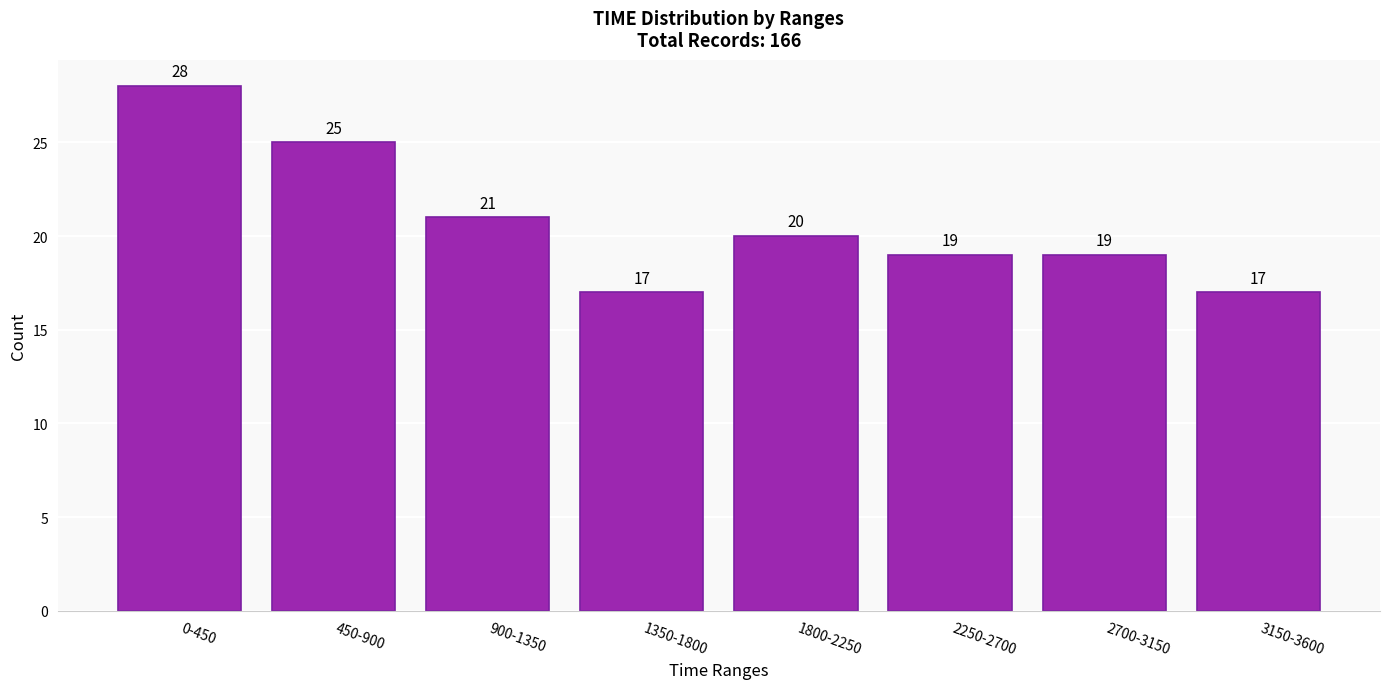

Reading left to right, what are all the values shown in this chart?

28	25	21	17	20	19	19	17